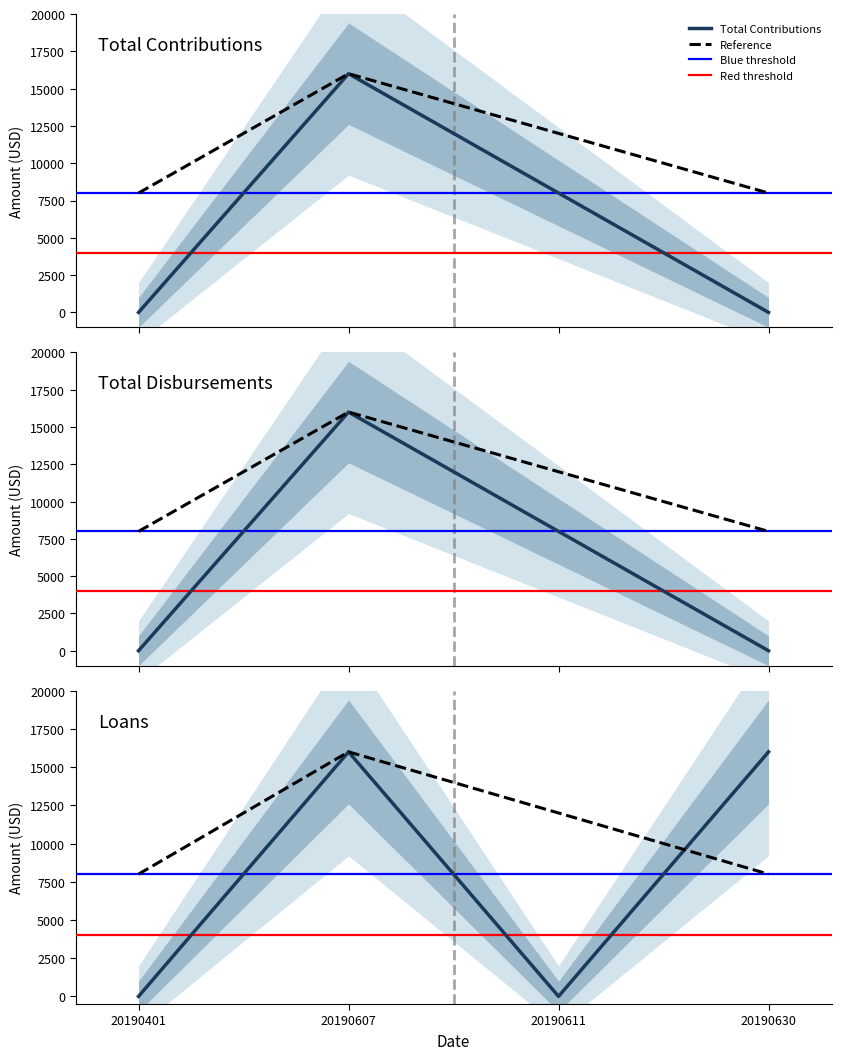

At which category does Total Contributions reach its first local peak?

20190607